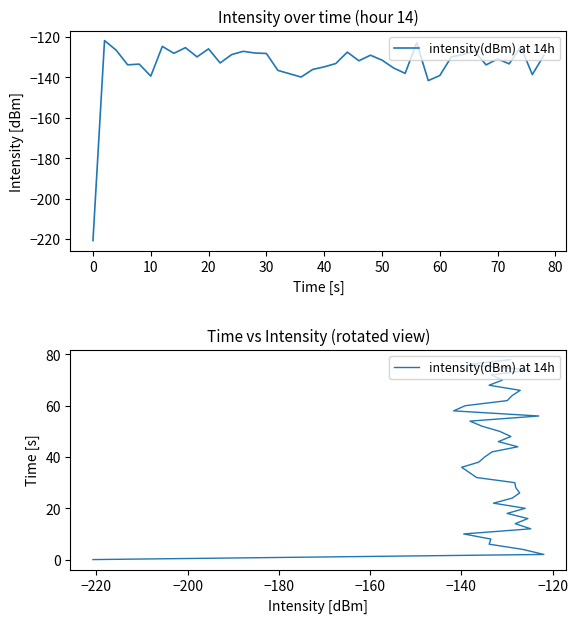

Is this an area chart (filled region under the line)?

No